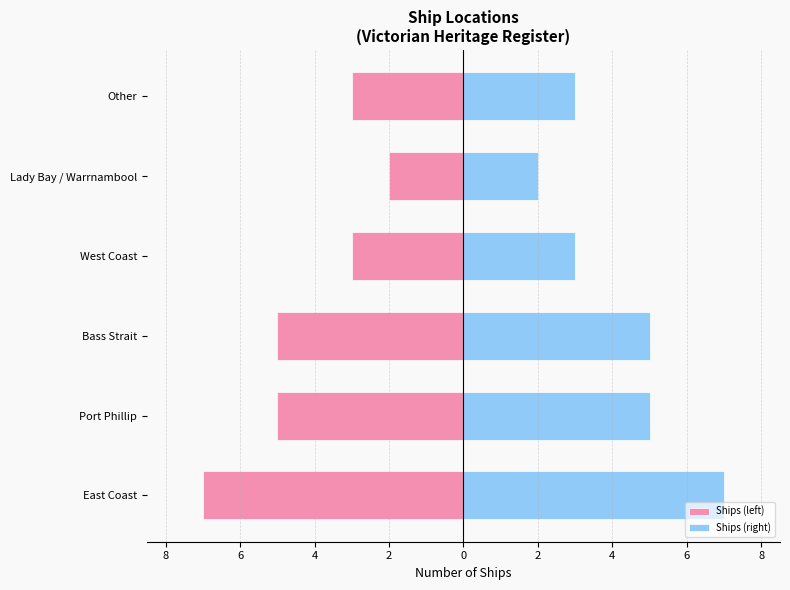

What is the average value of the Ships (left) series?

-4